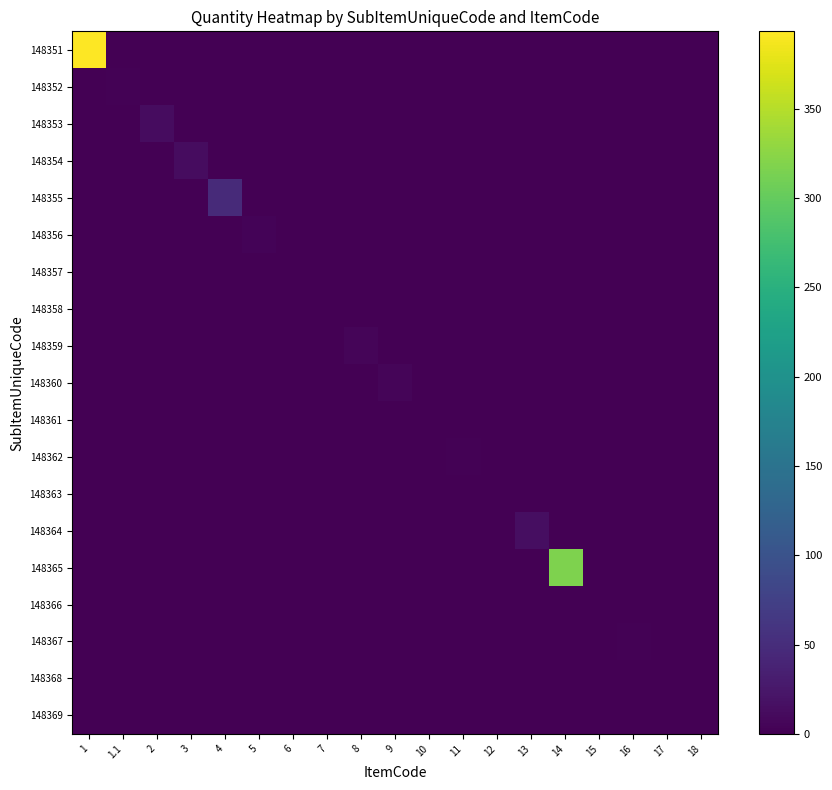

Reading right to left, list all the values displayed in this chart.

148351: 18=0.0	17=0.0	16=0.0	15=0.0	14=0.0	13=0.0	12=0.0	11=0.0	10=0.0	9=0.0	8=0.0	7=0.0	6=0.0	5=0.0	4=0.0	3=0.0	2=0.0	1.1=0.0	1=393.2
148352: 18=0.0	17=0.0	16=0.0	15=0.0	14=0.0	13=0.0	12=0.0	11=0.0	10=0.0	9=0.0	8=0.0	7=0.0	6=0.0	5=0.0	4=0.0	3=0.0	2=0.0	1.1=2.8	1=0.0
148353: 18=0.0	17=0.0	16=0.0	15=0.0	14=0.0	13=0.0	12=0.0	11=0.0	10=0.0	9=0.0	8=0.0	7=0.0	6=0.0	5=0.0	4=0.0	3=0.0	2=12.3	1.1=0.0	1=0.0
148354: 18=0.0	17=0.0	16=0.0	15=0.0	14=0.0	13=0.0	12=0.0	11=0.0	10=0.0	9=0.0	8=0.0	7=0.0	6=0.0	5=0.0	4=0.0	3=12.3	2=0.0	1.1=0.0	1=0.0
148355: 18=0.0	17=0.0	16=0.0	15=0.0	14=0.0	13=0.0	12=0.0	11=0.0	10=0.0	9=0.0	8=0.0	7=0.0	6=0.0	5=0.0	4=47.6	3=0.0	2=0.0	1.1=0.0	1=0.0
148356: 18=0.0	17=0.0	16=0.0	15=0.0	14=0.0	13=0.0	12=0.0	11=0.0	10=0.0	9=0.0	8=0.0	7=0.0	6=0.0	5=4.2	4=0.0	3=0.0	2=0.0	1.1=0.0	1=0.0
148357: 18=0.0	17=0.0	16=0.0	15=0.0	14=0.0	13=0.0	12=0.0	11=0.0	10=0.0	9=0.0	8=0.0	7=0.0	6=1.0	5=0.0	4=0.0	3=0.0	2=0.0	1.1=0.0	1=0.0
148358: 18=0.0	17=0.0	16=0.0	15=0.0	14=0.0	13=0.0	12=0.0	11=0.0	10=0.0	9=0.0	8=0.0	7=1.0	6=0.0	5=0.0	4=0.0	3=0.0	2=0.0	1.1=0.0	1=0.0
148359: 18=0.0	17=0.0	16=0.0	15=0.0	14=0.0	13=0.0	12=0.0	11=0.0	10=0.0	9=0.0	8=5.0	7=0.0	6=0.0	5=0.0	4=0.0	3=0.0	2=0.0	1.1=0.0	1=0.0
148360: 18=0.0	17=0.0	16=0.0	15=0.0	14=0.0	13=0.0	12=0.0	11=0.0	10=0.0	9=5.0	8=0.0	7=0.0	6=0.0	5=0.0	4=0.0	3=0.0	2=0.0	1.1=0.0	1=0.0
148361: 18=0.0	17=0.0	16=0.0	15=0.0	14=0.0	13=0.0	12=0.0	11=0.0	10=1.0	9=0.0	8=0.0	7=0.0	6=0.0	5=0.0	4=0.0	3=0.0	2=0.0	1.1=0.0	1=0.0
148362: 18=0.0	17=0.0	16=0.0	15=0.0	14=0.0	13=0.0	12=0.0	11=3.0	10=0.0	9=0.0	8=0.0	7=0.0	6=0.0	5=0.0	4=0.0	3=0.0	2=0.0	1.1=0.0	1=0.0
148363: 18=0.0	17=0.0	16=0.0	15=0.0	14=0.0	13=0.0	12=1.0	11=0.0	10=0.0	9=0.0	8=0.0	7=0.0	6=0.0	5=0.0	4=0.0	3=0.0	2=0.0	1.1=0.0	1=0.0
148364: 18=0.0	17=0.0	16=0.0	15=0.0	14=0.0	13=15.0	12=0.0	11=0.0	10=0.0	9=0.0	8=0.0	7=0.0	6=0.0	5=0.0	4=0.0	3=0.0	2=0.0	1.1=0.0	1=0.0
148365: 18=0.0	17=0.0	16=0.0	15=0.0	14=316.6	13=0.0	12=0.0	11=0.0	10=0.0	9=0.0	8=0.0	7=0.0	6=0.0	5=0.0	4=0.0	3=0.0	2=0.0	1.1=0.0	1=0.0
148366: 18=0.0	17=0.0	16=0.0	15=1.0	14=0.0	13=0.0	12=0.0	11=0.0	10=0.0	9=0.0	8=0.0	7=0.0	6=0.0	5=0.0	4=0.0	3=0.0	2=0.0	1.1=0.0	1=0.0
148367: 18=0.0	17=0.0	16=2.0	15=0.0	14=0.0	13=0.0	12=0.0	11=0.0	10=0.0	9=0.0	8=0.0	7=0.0	6=0.0	5=0.0	4=0.0	3=0.0	2=0.0	1.1=0.0	1=0.0
148368: 18=0.0	17=1.0	16=0.0	15=0.0	14=0.0	13=0.0	12=0.0	11=0.0	10=0.0	9=0.0	8=0.0	7=0.0	6=0.0	5=0.0	4=0.0	3=0.0	2=0.0	1.1=0.0	1=0.0
148369: 18=1.0	17=0.0	16=0.0	15=0.0	14=0.0	13=0.0	12=0.0	11=0.0	10=0.0	9=0.0	8=0.0	7=0.0	6=0.0	5=0.0	4=0.0	3=0.0	2=0.0	1.1=0.0	1=0.0